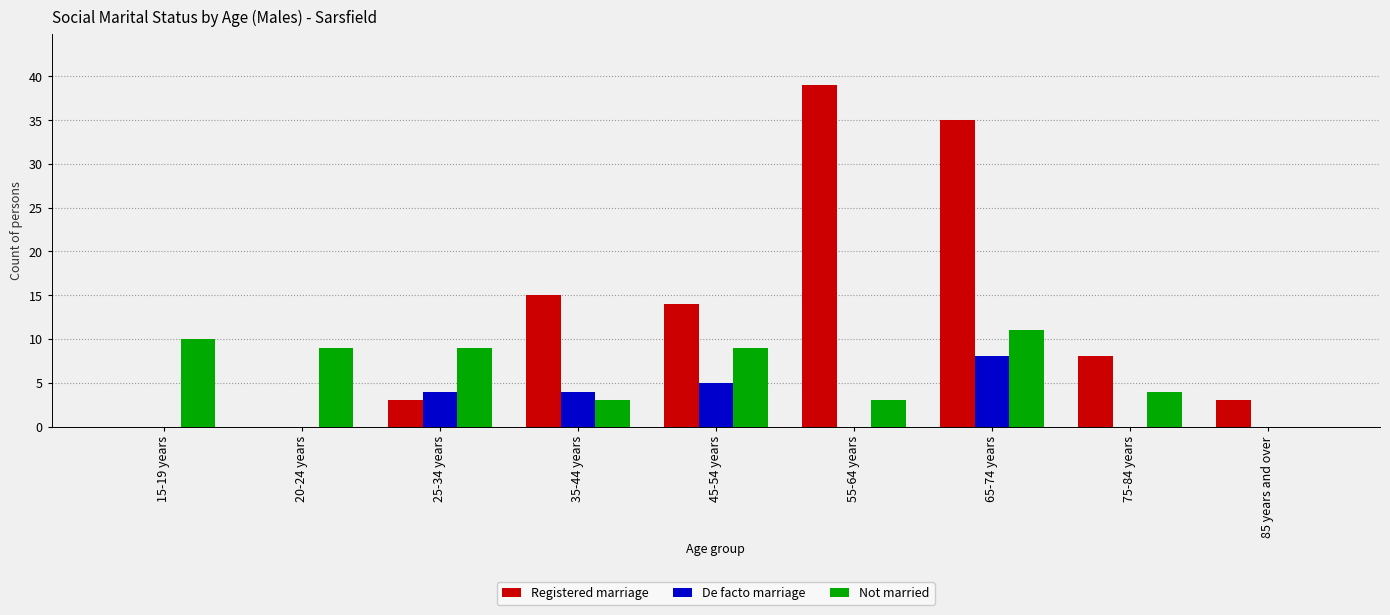

Does the chart contain stacked bars?

No